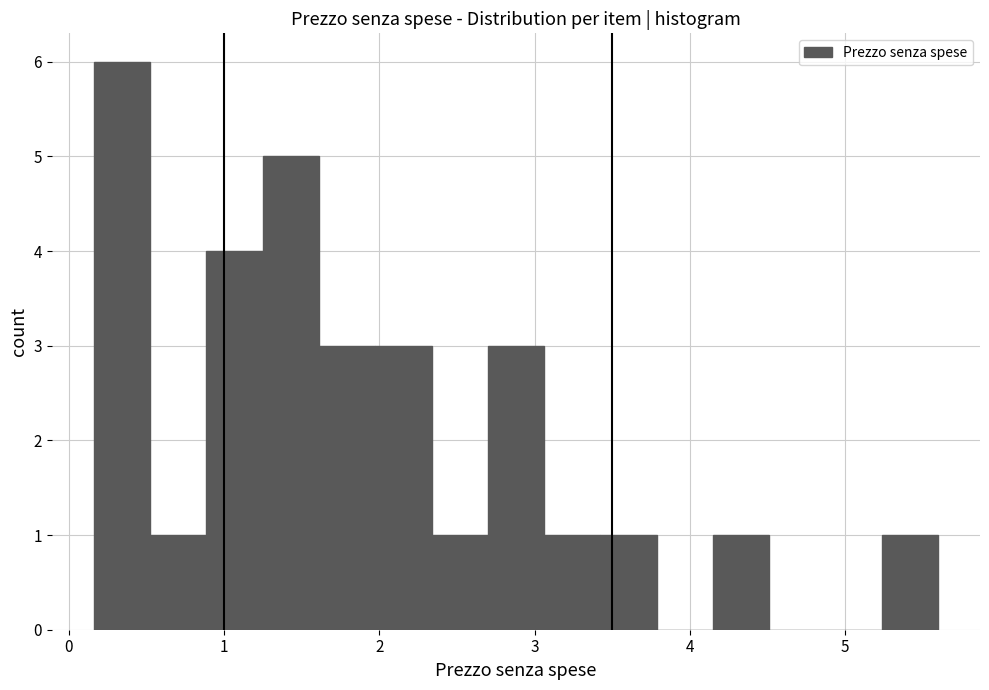

Read against the x-axis, roughly where is the centre of the tallest bar?

0.3